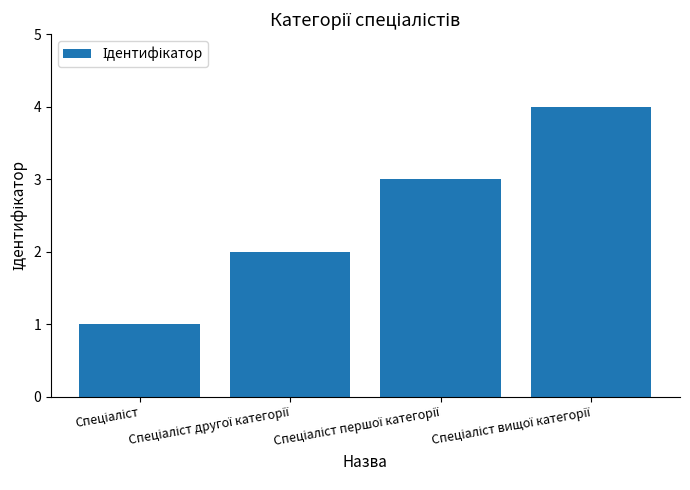

What is the sum of all values?

10